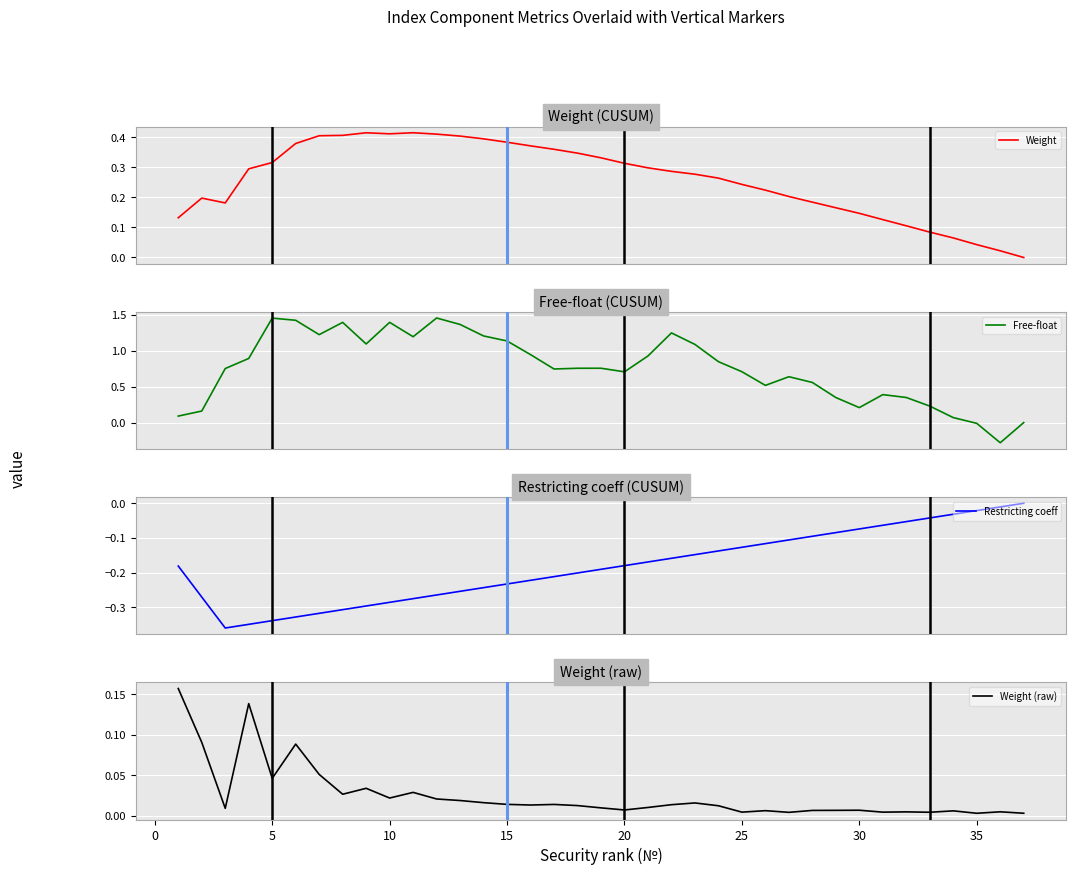

What is the difference between the maximum and minimum values in the Restricting coeff series?

0.4